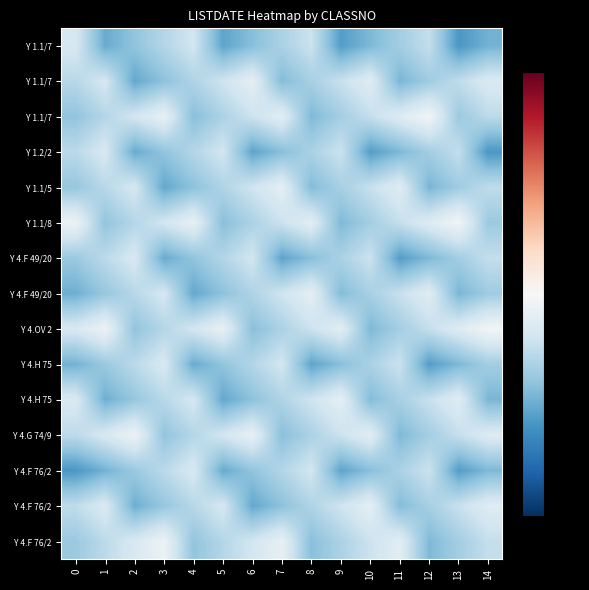

What is the spread (max minus min) of values at 9?

2.1